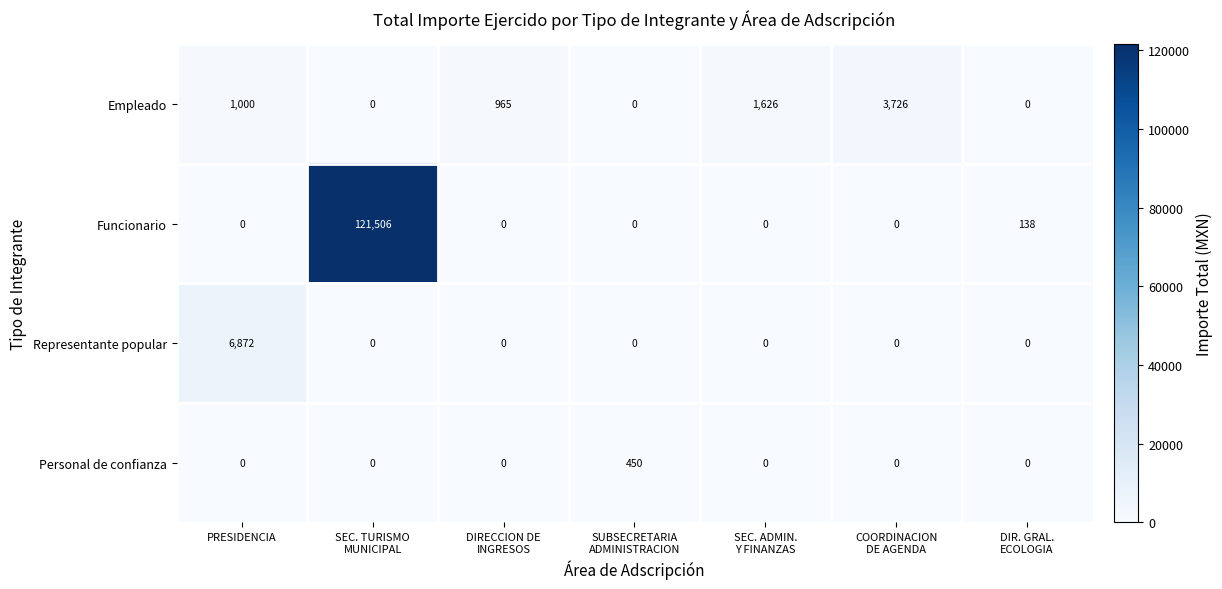

What is the difference between the highest and lowest values at DIR. GRAL.
ECOLOGIA?

138